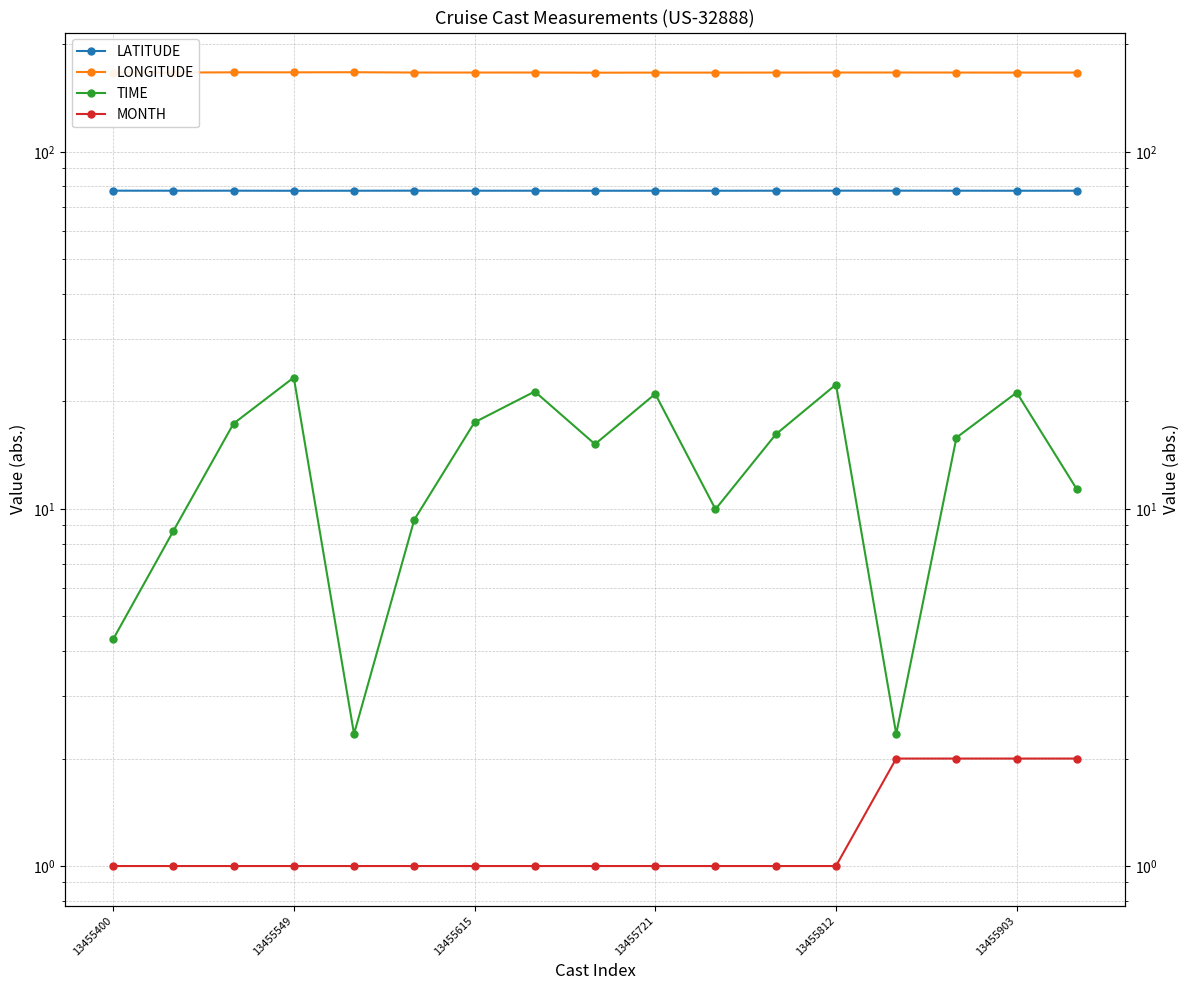

The LATITUDE series shows 77.8 at 10. True or false?

True